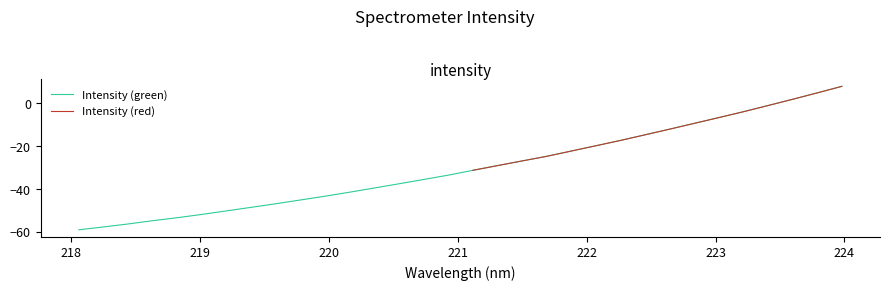

What is the difference between the maximum and minimum values?

67.0